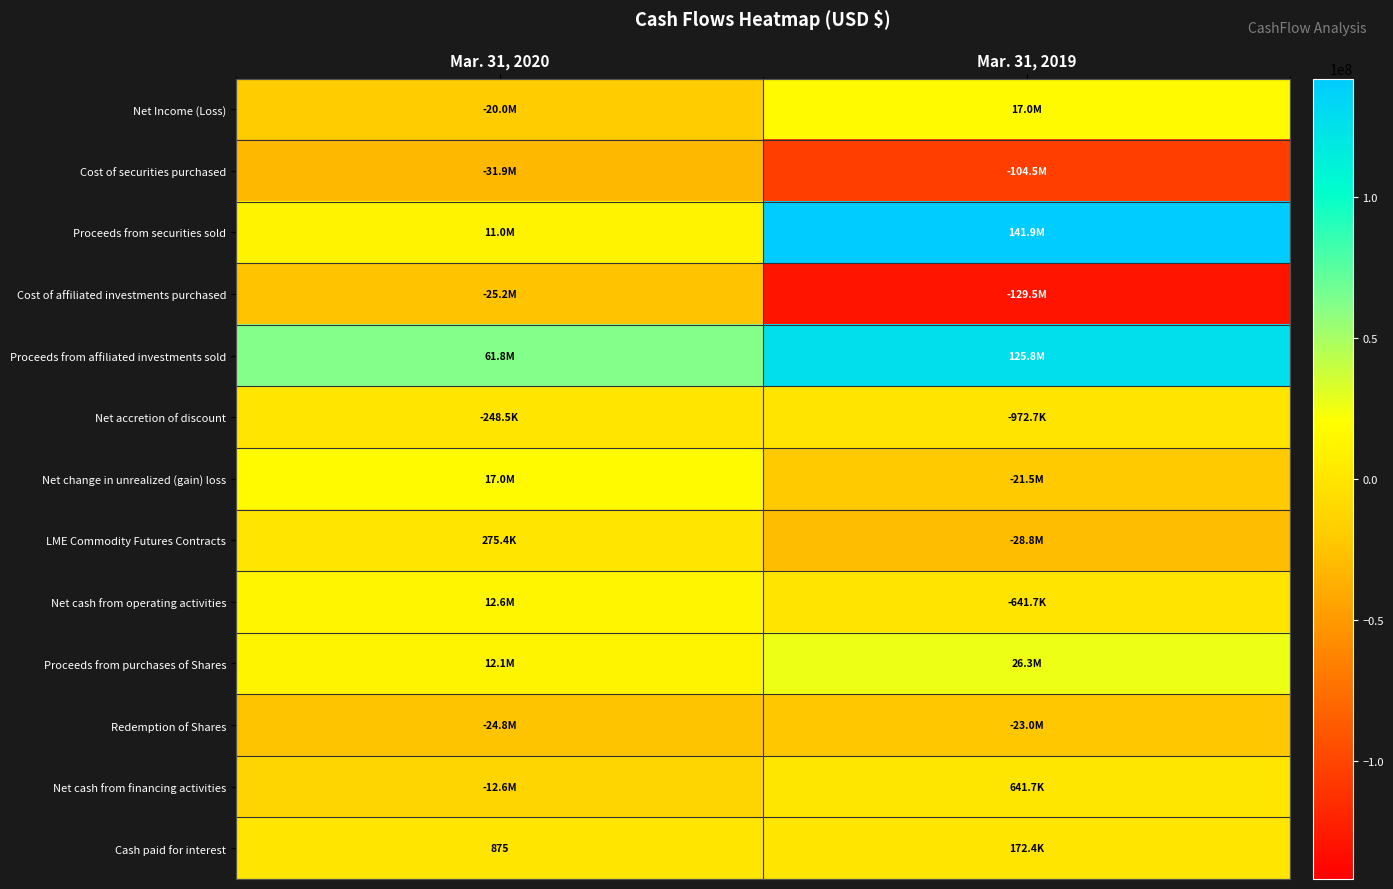

At which category does the chart reach its peak across all series?

Mar. 31, 2019